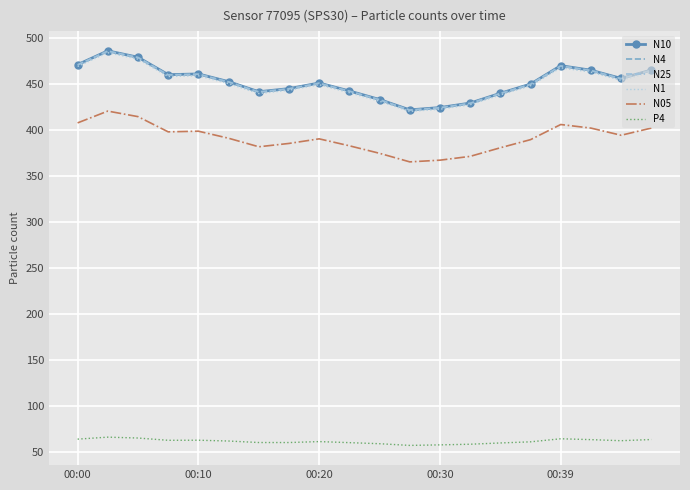

What is the lowest value of the N25 series?

421.7